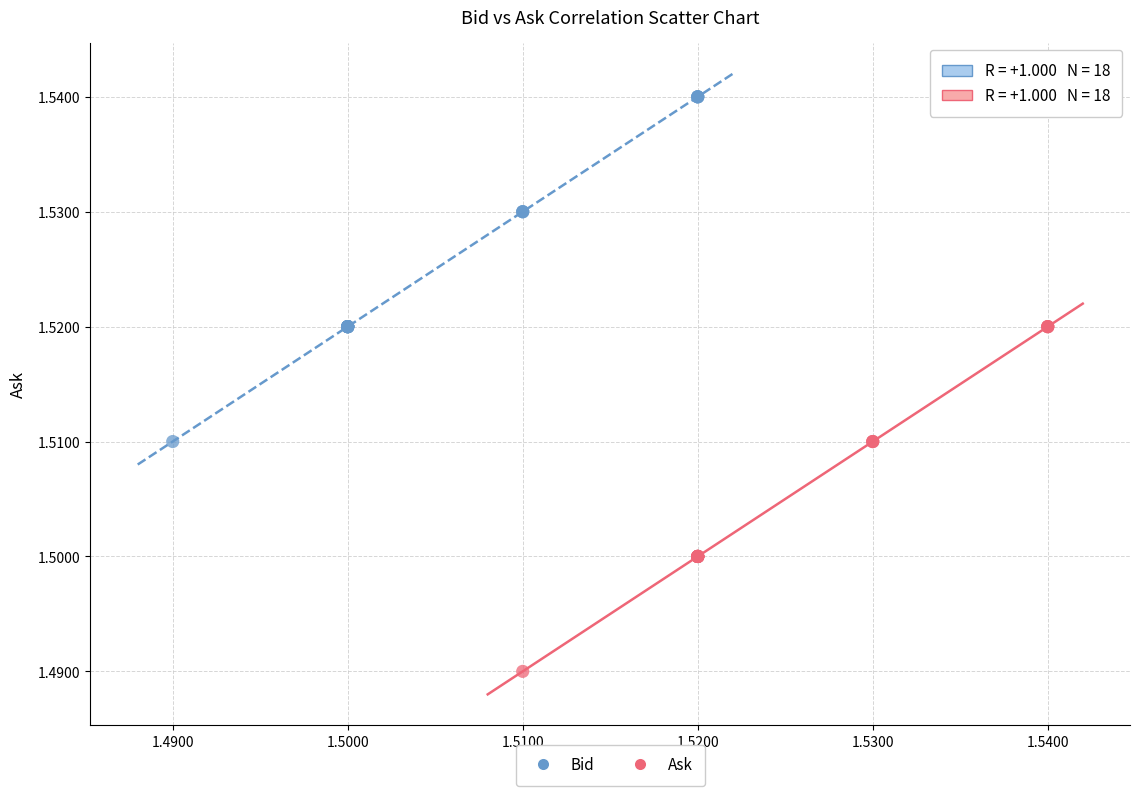

Which series contains the highest Y value?

Bid